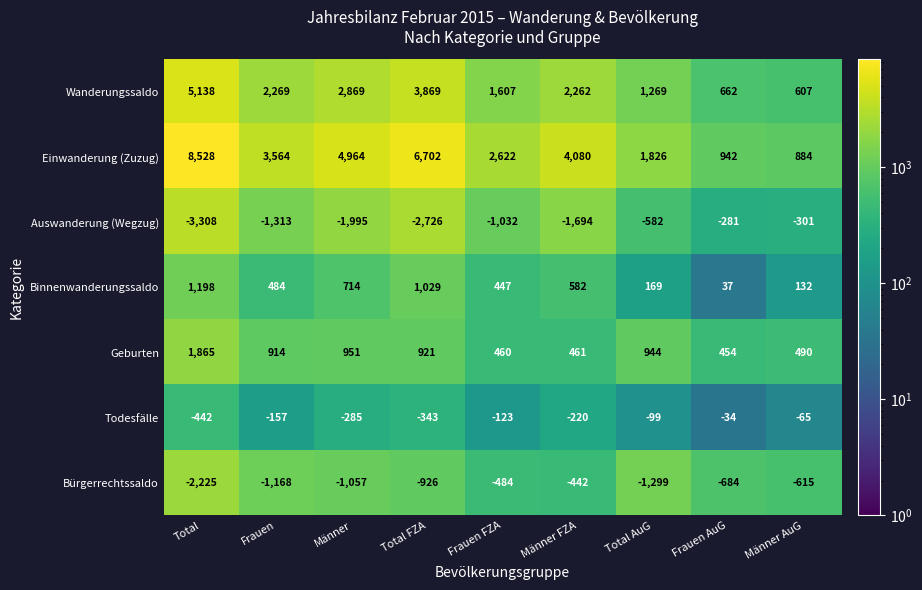

What is the greatest value displayed?

8528